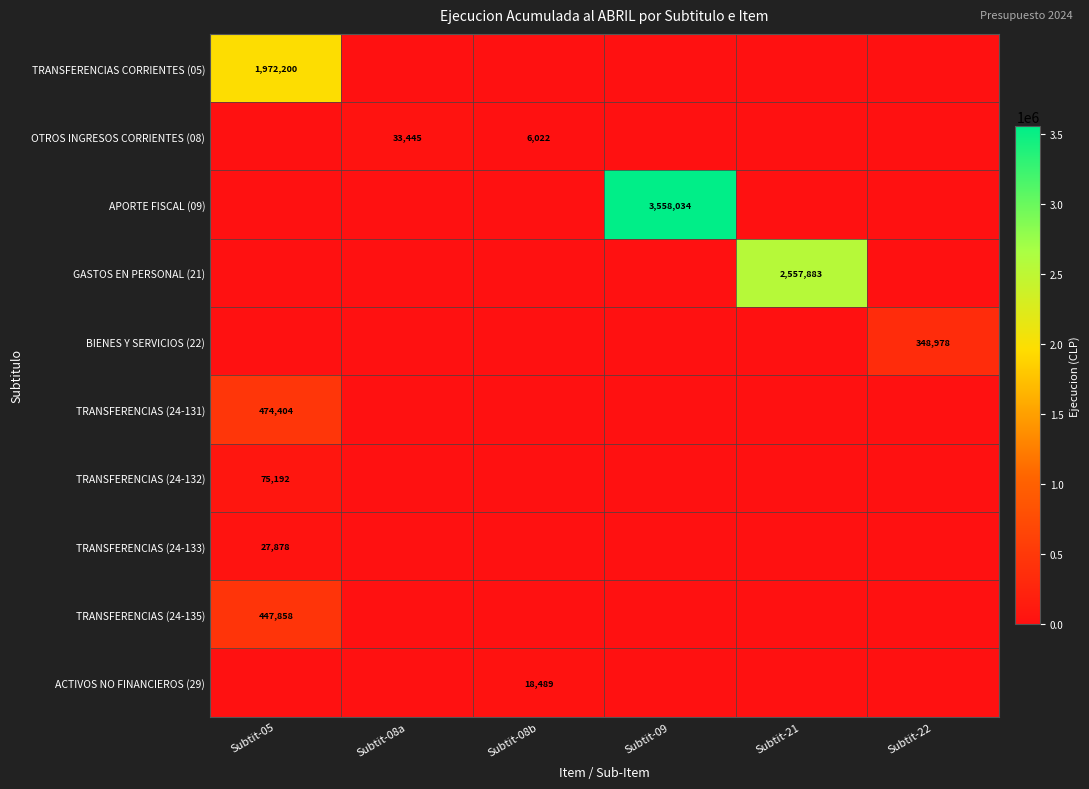

The TRANSFERENCIAS (24-135) series shows 447858 at Subtit-05. True or false?

True